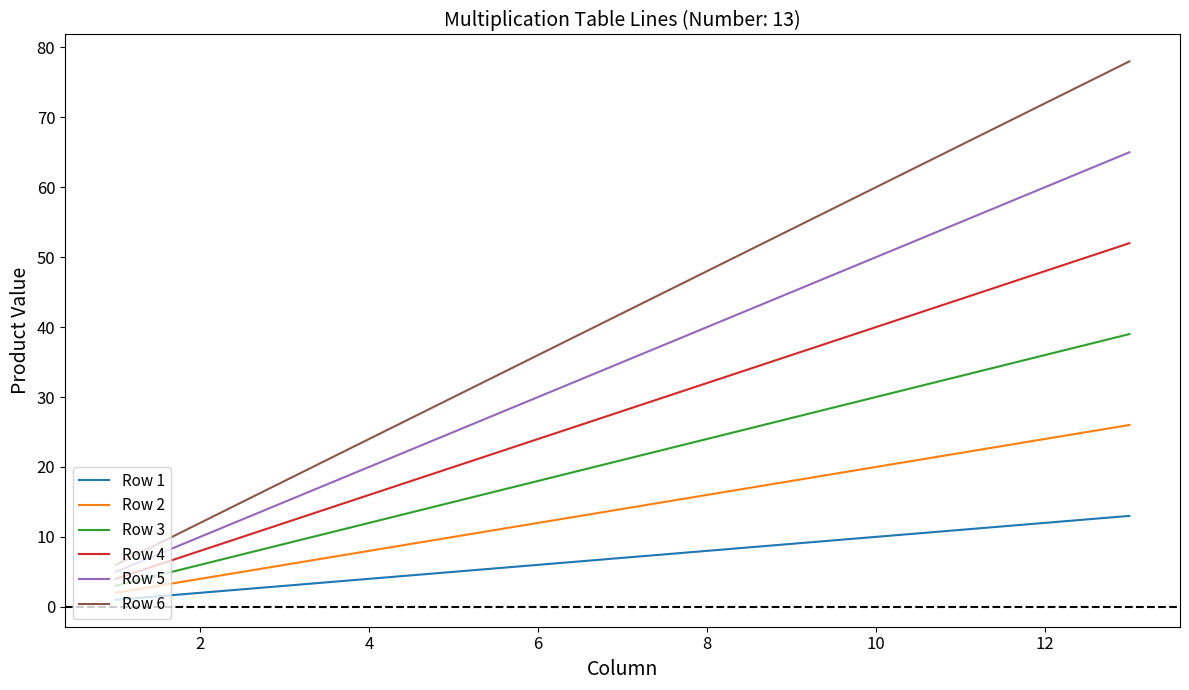

What is the minimum value shown in the chart?

1